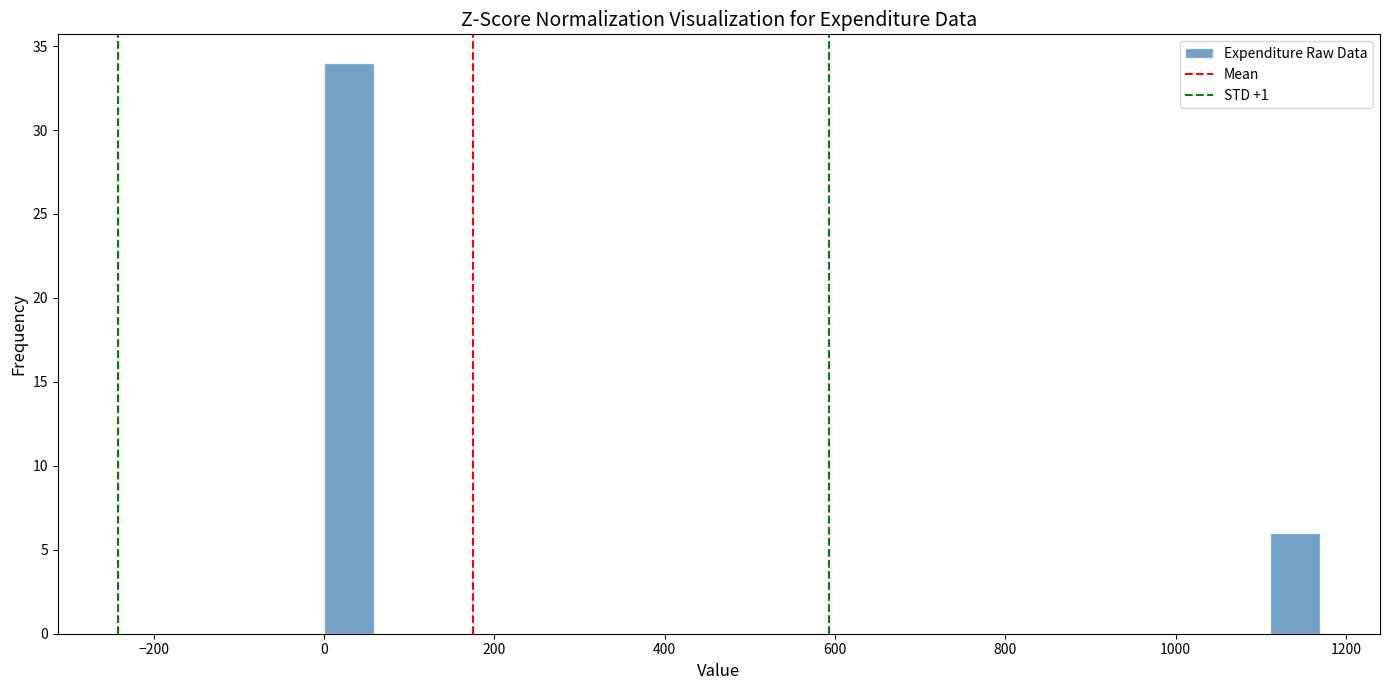

Read against the x-axis, roughly where is the centre of the tallest bar?

20